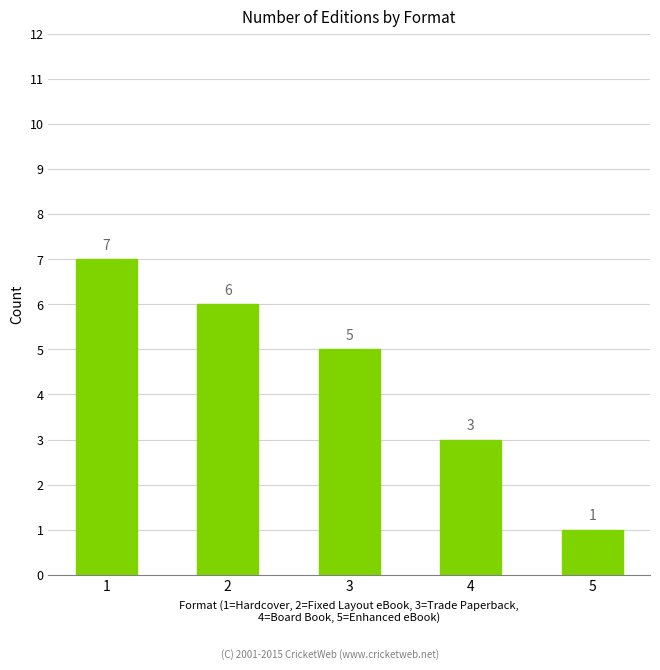

What is the minimum value shown in the chart?

1